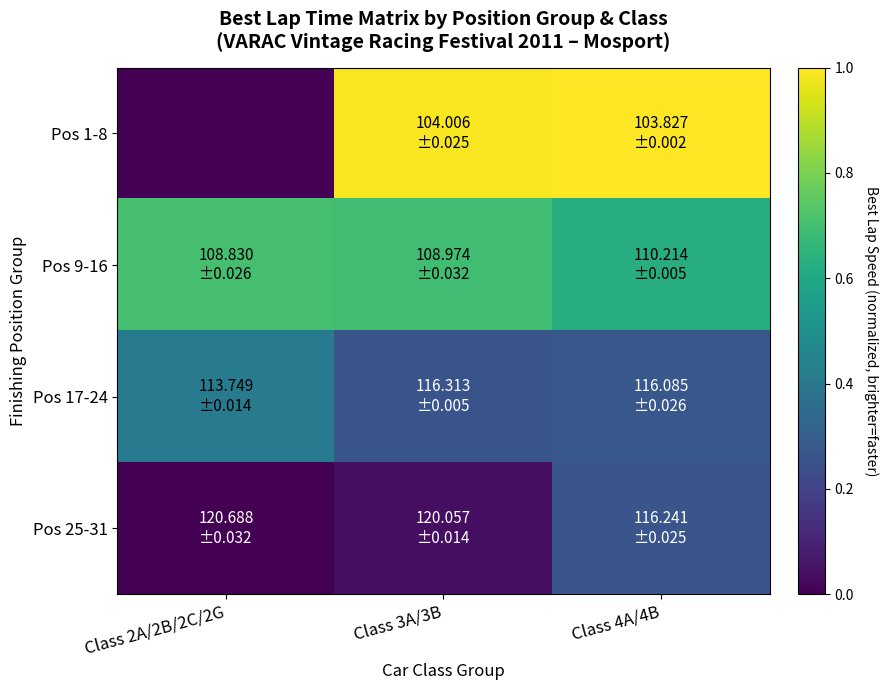

Reading left to right, list all the values displayed in this chart.

Pos 1-8: Class 2A/2B/2C/2G=0.0	Class 3A/3B=1.0	Class 4A/4B=1.0
Pos 9-16: Class 2A/2B/2C/2G=0.7	Class 3A/3B=0.7	Class 4A/4B=0.6
Pos 17-24: Class 2A/2B/2C/2G=0.4	Class 3A/3B=0.3	Class 4A/4B=0.3
Pos 25-31: Class 2A/2B/2C/2G=0.0	Class 3A/3B=0.0	Class 4A/4B=0.3